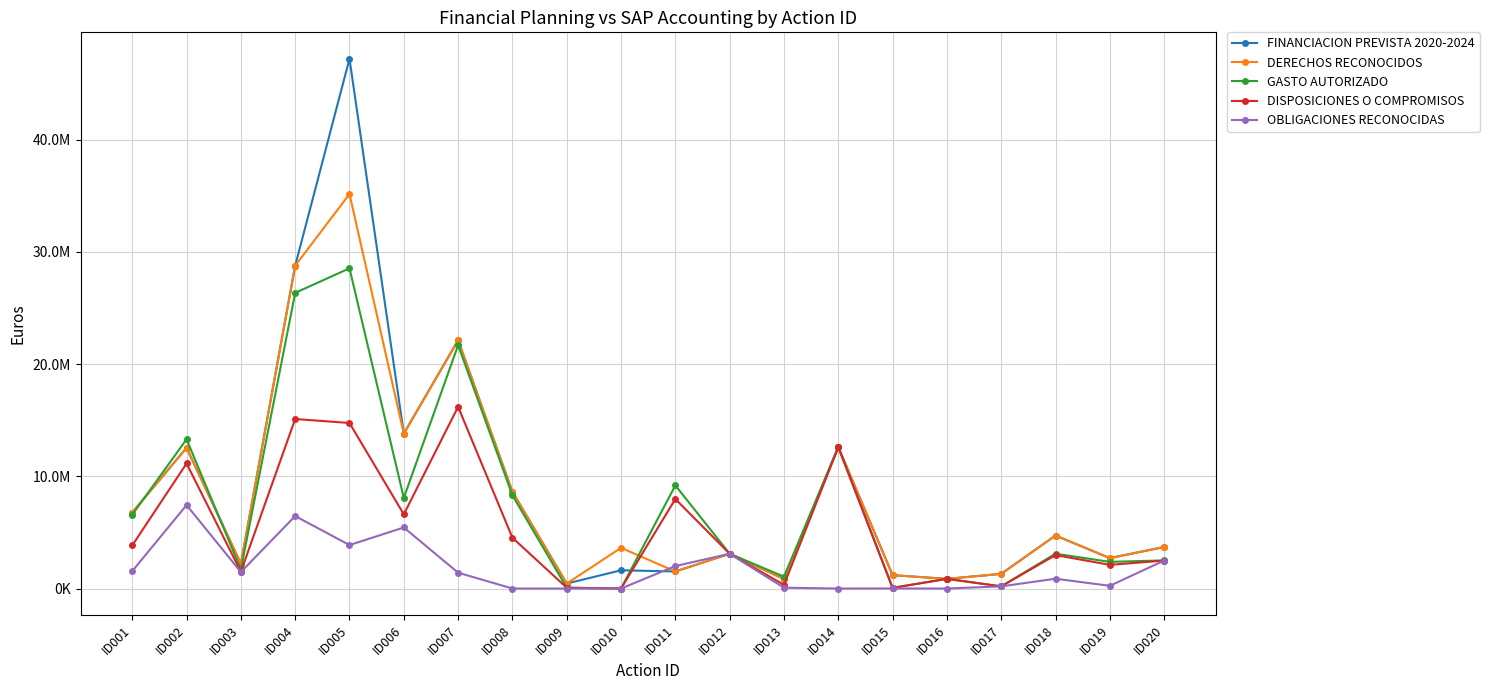

Rank the series at ID016 from lowest to highest value.

OBLIGACIONES RECONOCIDAS, FINANCIACION PREVISTA 2020-2024, DERECHOS RECONOCIDOS, GASTO AUTORIZADO, DISPOSICIONES O COMPROMISOS